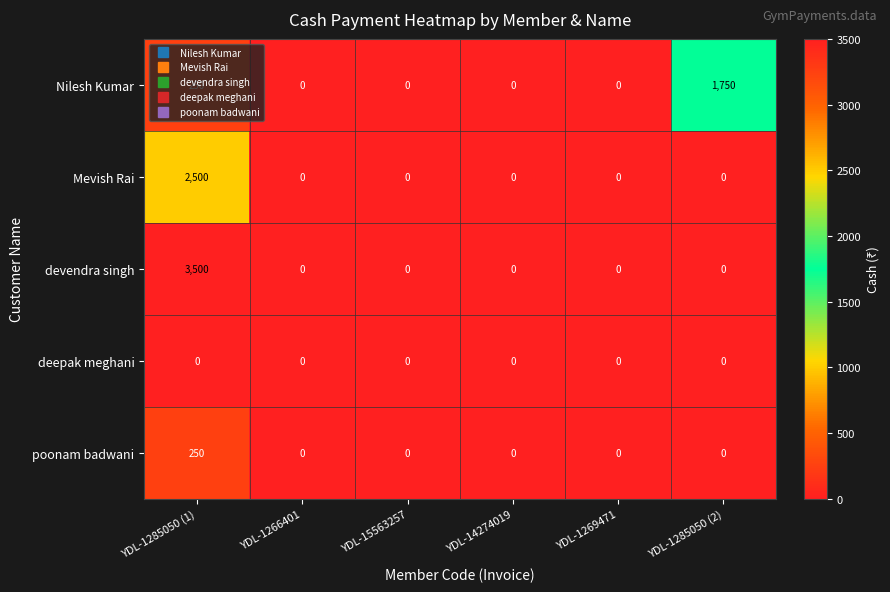

At how many categories does at least one series exceed 995?

2